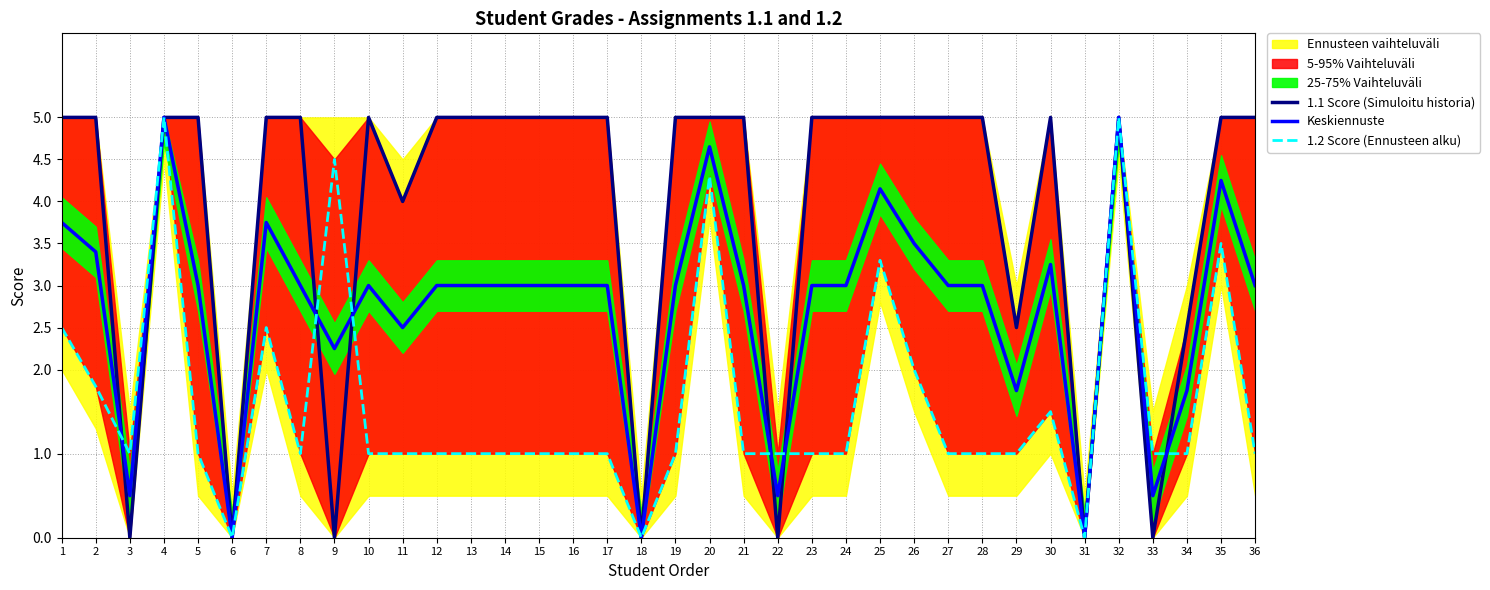

Does the chart display data point markers on the line(s)?

No